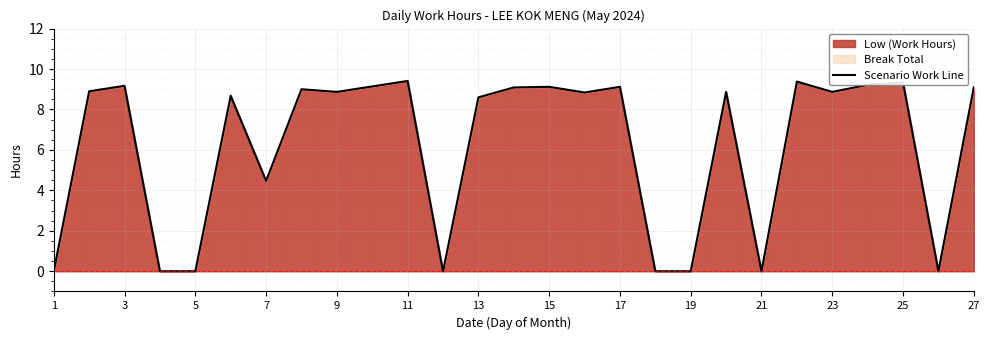

What is the difference between the maximum and minimum values?

9.4